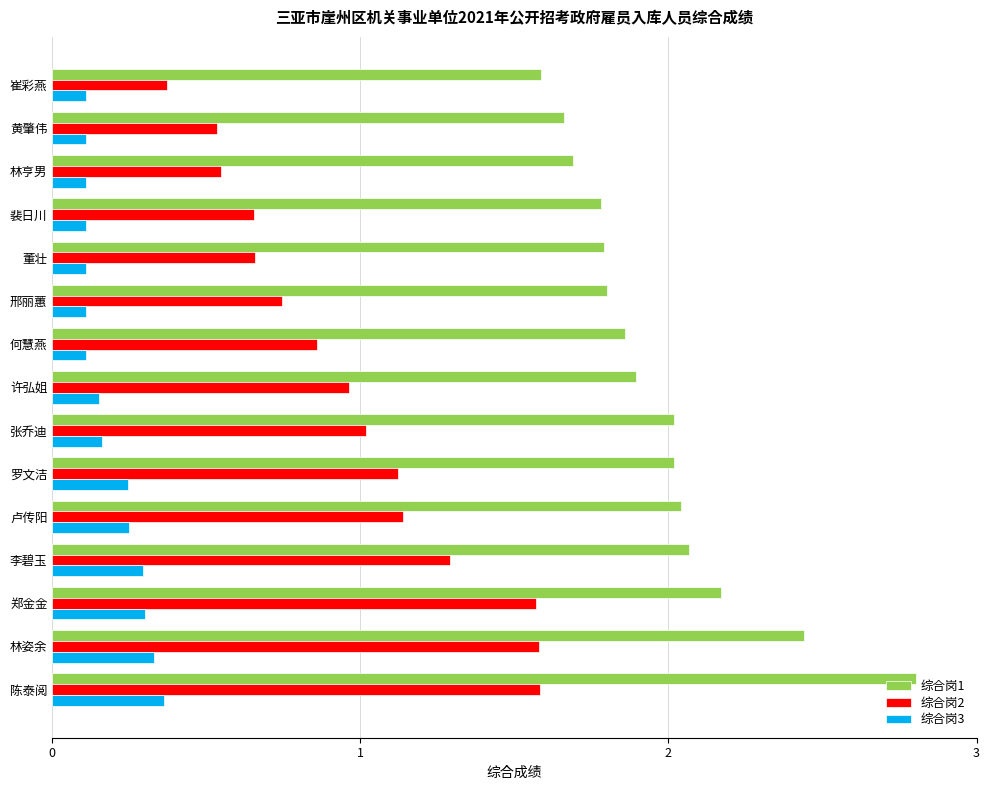

Between 罗文洁 and 林亨男, which series saw the biggest shift?

综合岗2